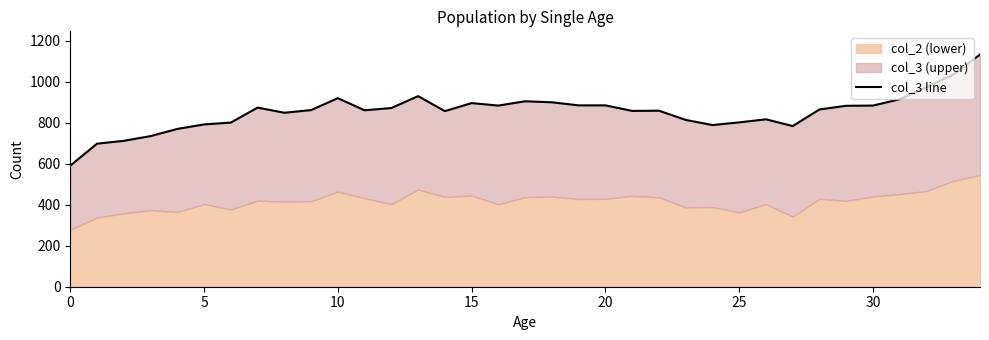

What is the maximum value shown in the chart?

1133